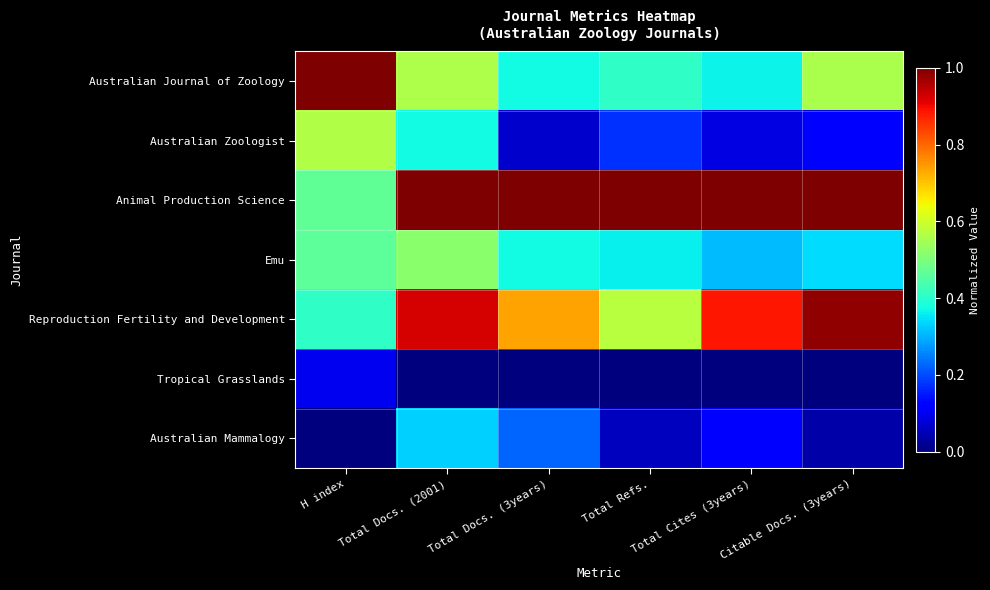

Reading right to left, transcribe all the data shown in this chart.

Australian Journal of Zoology: Citable Docs. (3years)=0.6	Total Cites (3years)=0.4	Total Refs.=0.4	Total Docs. (3years)=0.4	Total Docs. (2001)=0.6	H index=1.0
Australian Zoologist: Citable Docs. (3years)=0.1	Total Cites (3years)=0.1	Total Refs.=0.2	Total Docs. (3years)=0.1	Total Docs. (2001)=0.4	H index=0.6
Animal Production Science: Citable Docs. (3years)=1.0	Total Cites (3years)=1.0	Total Refs.=1.0	Total Docs. (3years)=1.0	Total Docs. (2001)=1.0	H index=0.5
Emu: Citable Docs. (3years)=0.3	Total Cites (3years)=0.3	Total Refs.=0.4	Total Docs. (3years)=0.4	Total Docs. (2001)=0.5	H index=0.5
Reproduction Fertility and Development: Citable Docs. (3years)=1.0	Total Cites (3years)=0.9	Total Refs.=0.6	Total Docs. (3years)=0.7	Total Docs. (2001)=0.9	H index=0.4
Tropical Grasslands: Citable Docs. (3years)=0.0	Total Cites (3years)=0.0	Total Refs.=0.0	Total Docs. (3years)=0.0	Total Docs. (2001)=0.0	H index=0.1
Australian Mammalogy: Citable Docs. (3years)=0.0	Total Cites (3years)=0.1	Total Refs.=0.1	Total Docs. (3years)=0.2	Total Docs. (2001)=0.3	H index=0.0